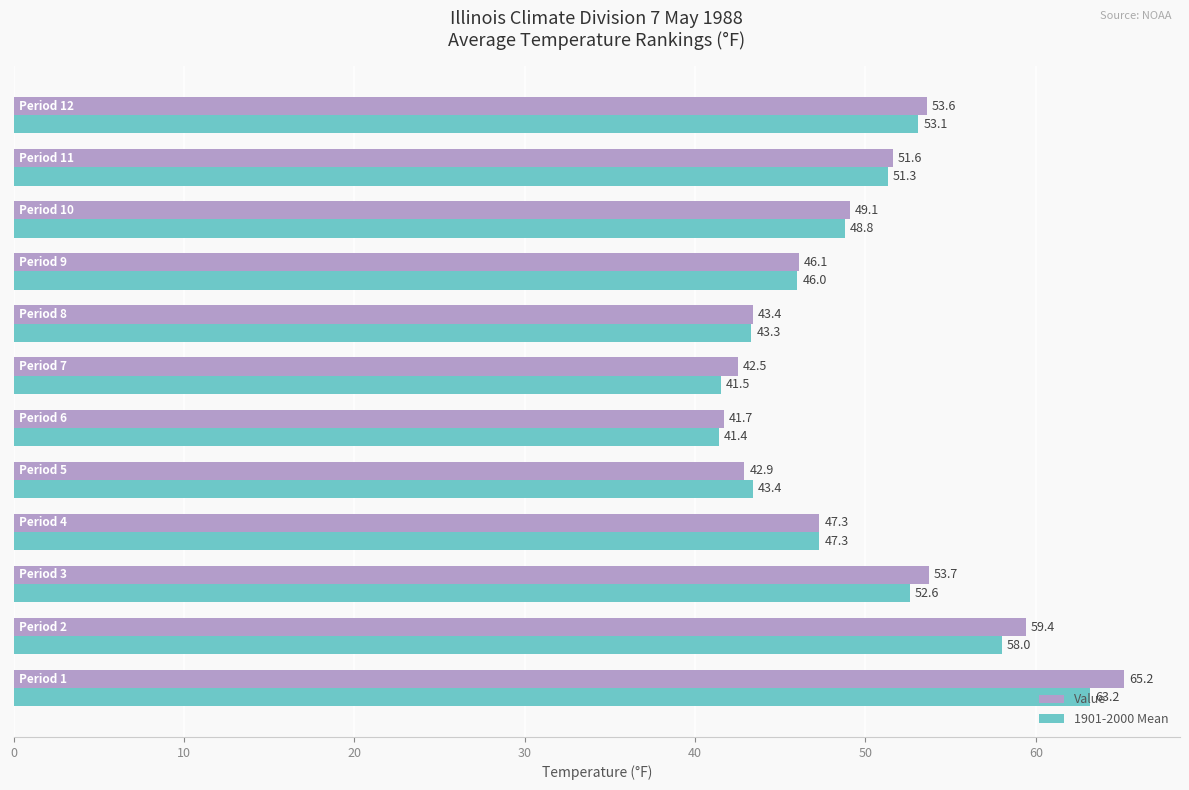

Rank the series by their maximum value, from highest to lowest.

Value, 1901-2000 Mean